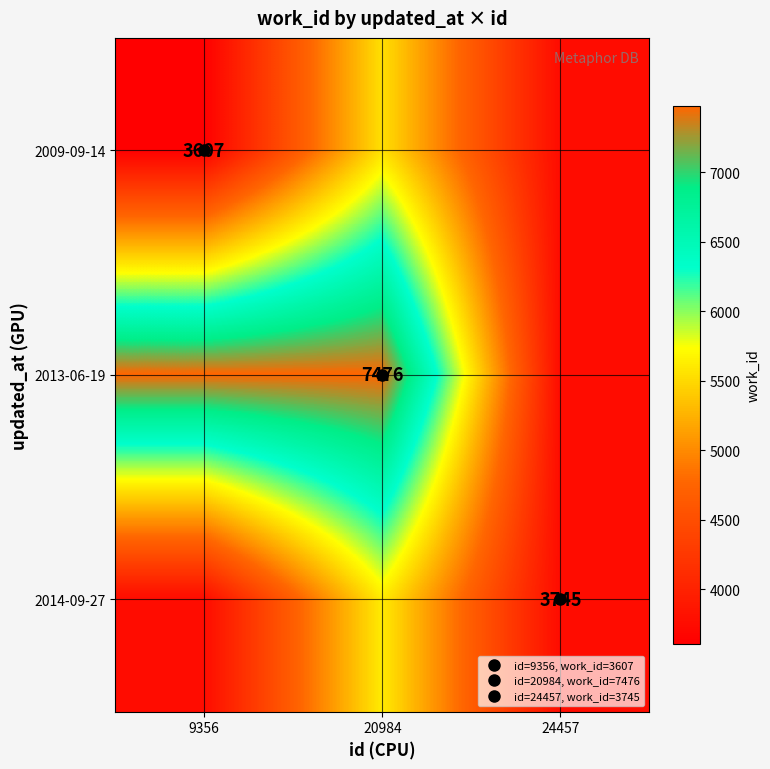

What is the sum of the 2013-06-19 values at 9356 and 20984?

14952.0